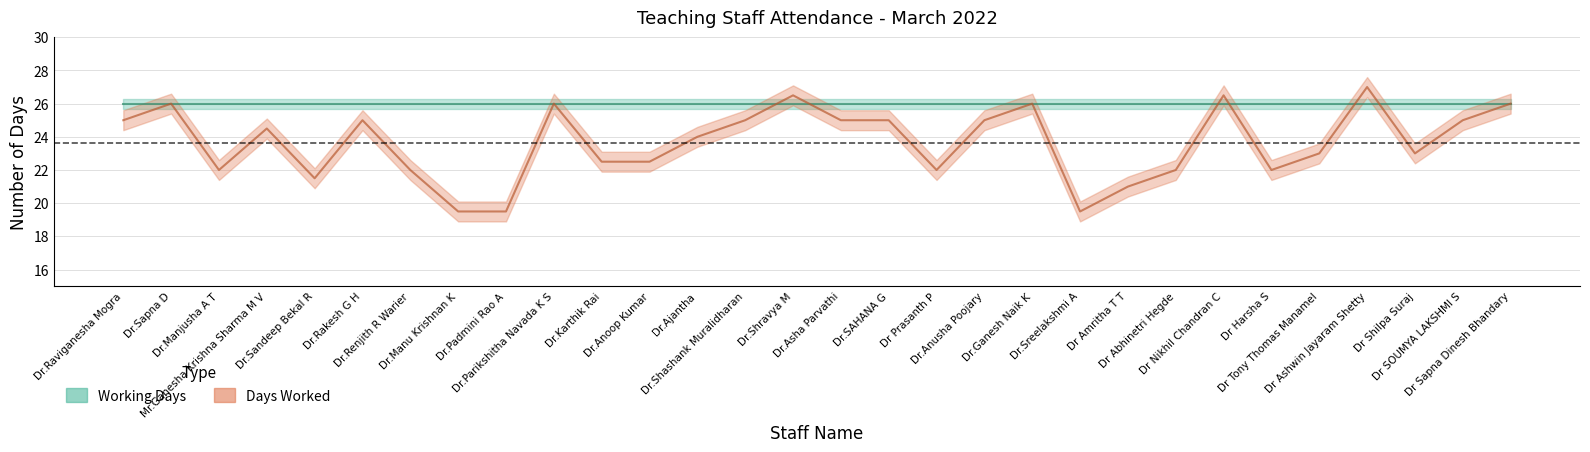

What position from the left is Dr.Padmini Rao A?

9